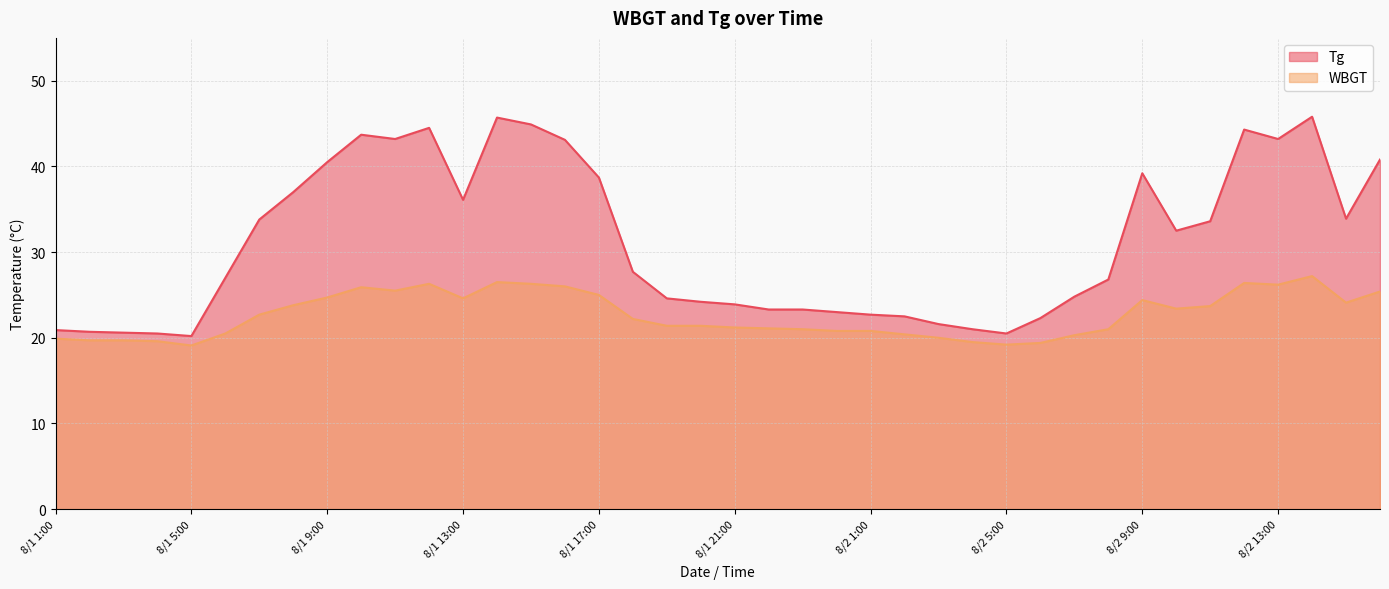

How many interior local valleys does the WBGT series have?

7